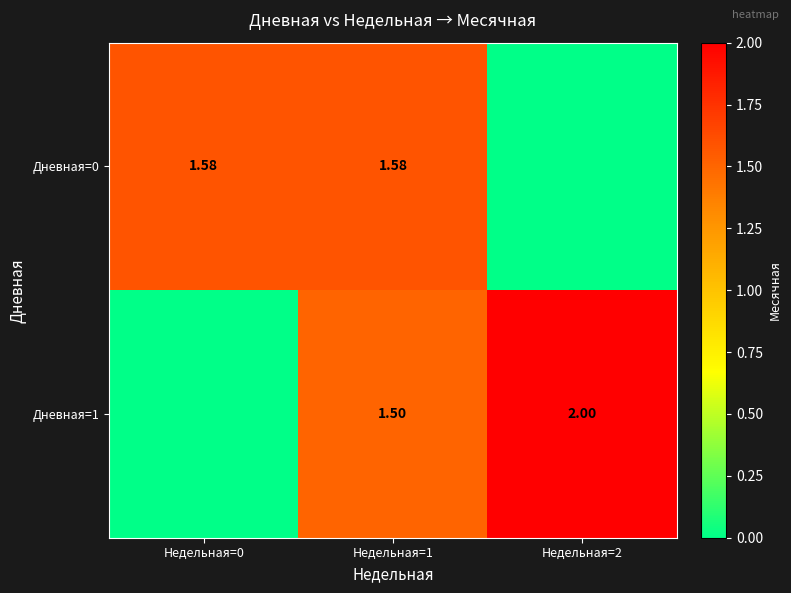

Is the value of Дневная=1 at Недельная=2 greater than the value of Дневная=0 at Недельная=0?

Yes